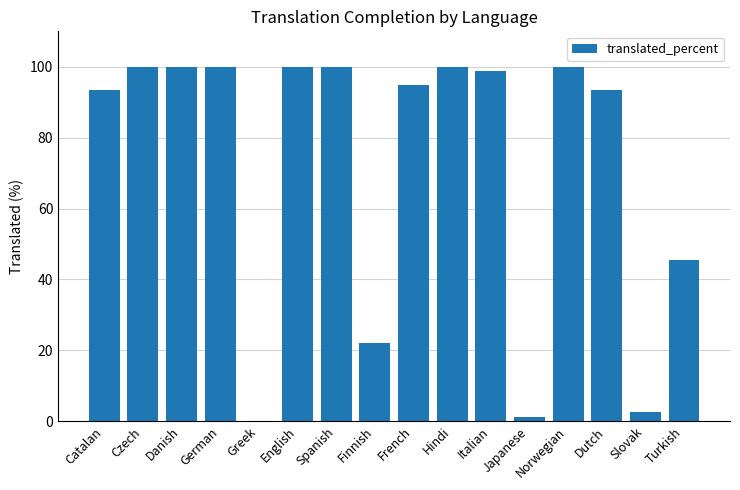

What is the greatest value displayed?

100.0